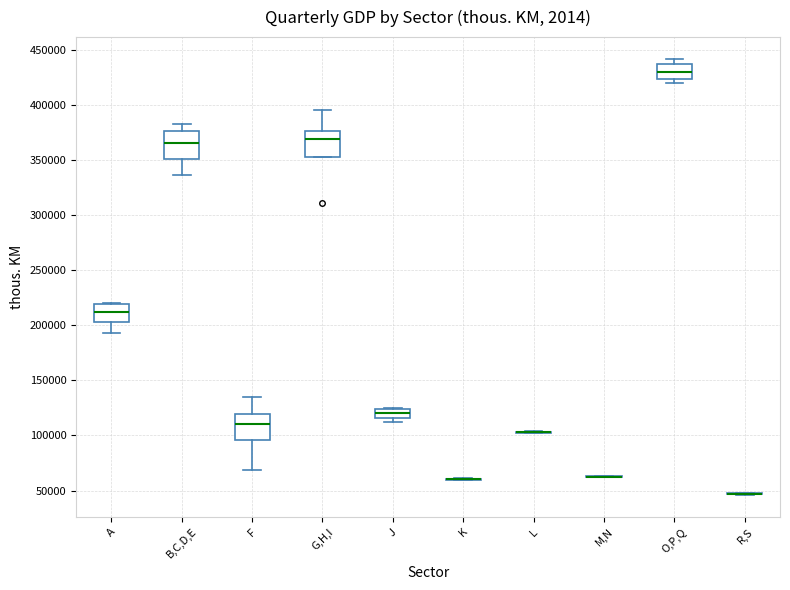

Reading left to right, read every box against the y-axis: the position of its median line, the range the box covers, and the ends of its whiskers. The values are not printed on the chart, so give them approximately, as read against the axis.

A: median 210000, box 205000 to 220000, whiskers 195000 to 220000
B,C,D,E: median 365000, box 350000 to 375000, whiskers 335000 to 380000
F: median 110000, box 95000 to 120000, whiskers 70000 to 135000
G,H,I: median 370000, box 355000 to 375000, whiskers 355000 to 395000
J: median 120000, box 115000 to 125000, whiskers 110000 to 125000
K: box collapsed to a line at 60000, whiskers 60000 to 60000
L: box collapsed to a line at 105000, whiskers 100000 to 105000
M,N: box collapsed to a line at 65000, whiskers 60000 to 65000
O,P,Q: median 430000, box 425000 to 435000, whiskers 420000 to 440000
R,S: box collapsed to a line at 45000, whiskers 45000 to 50000